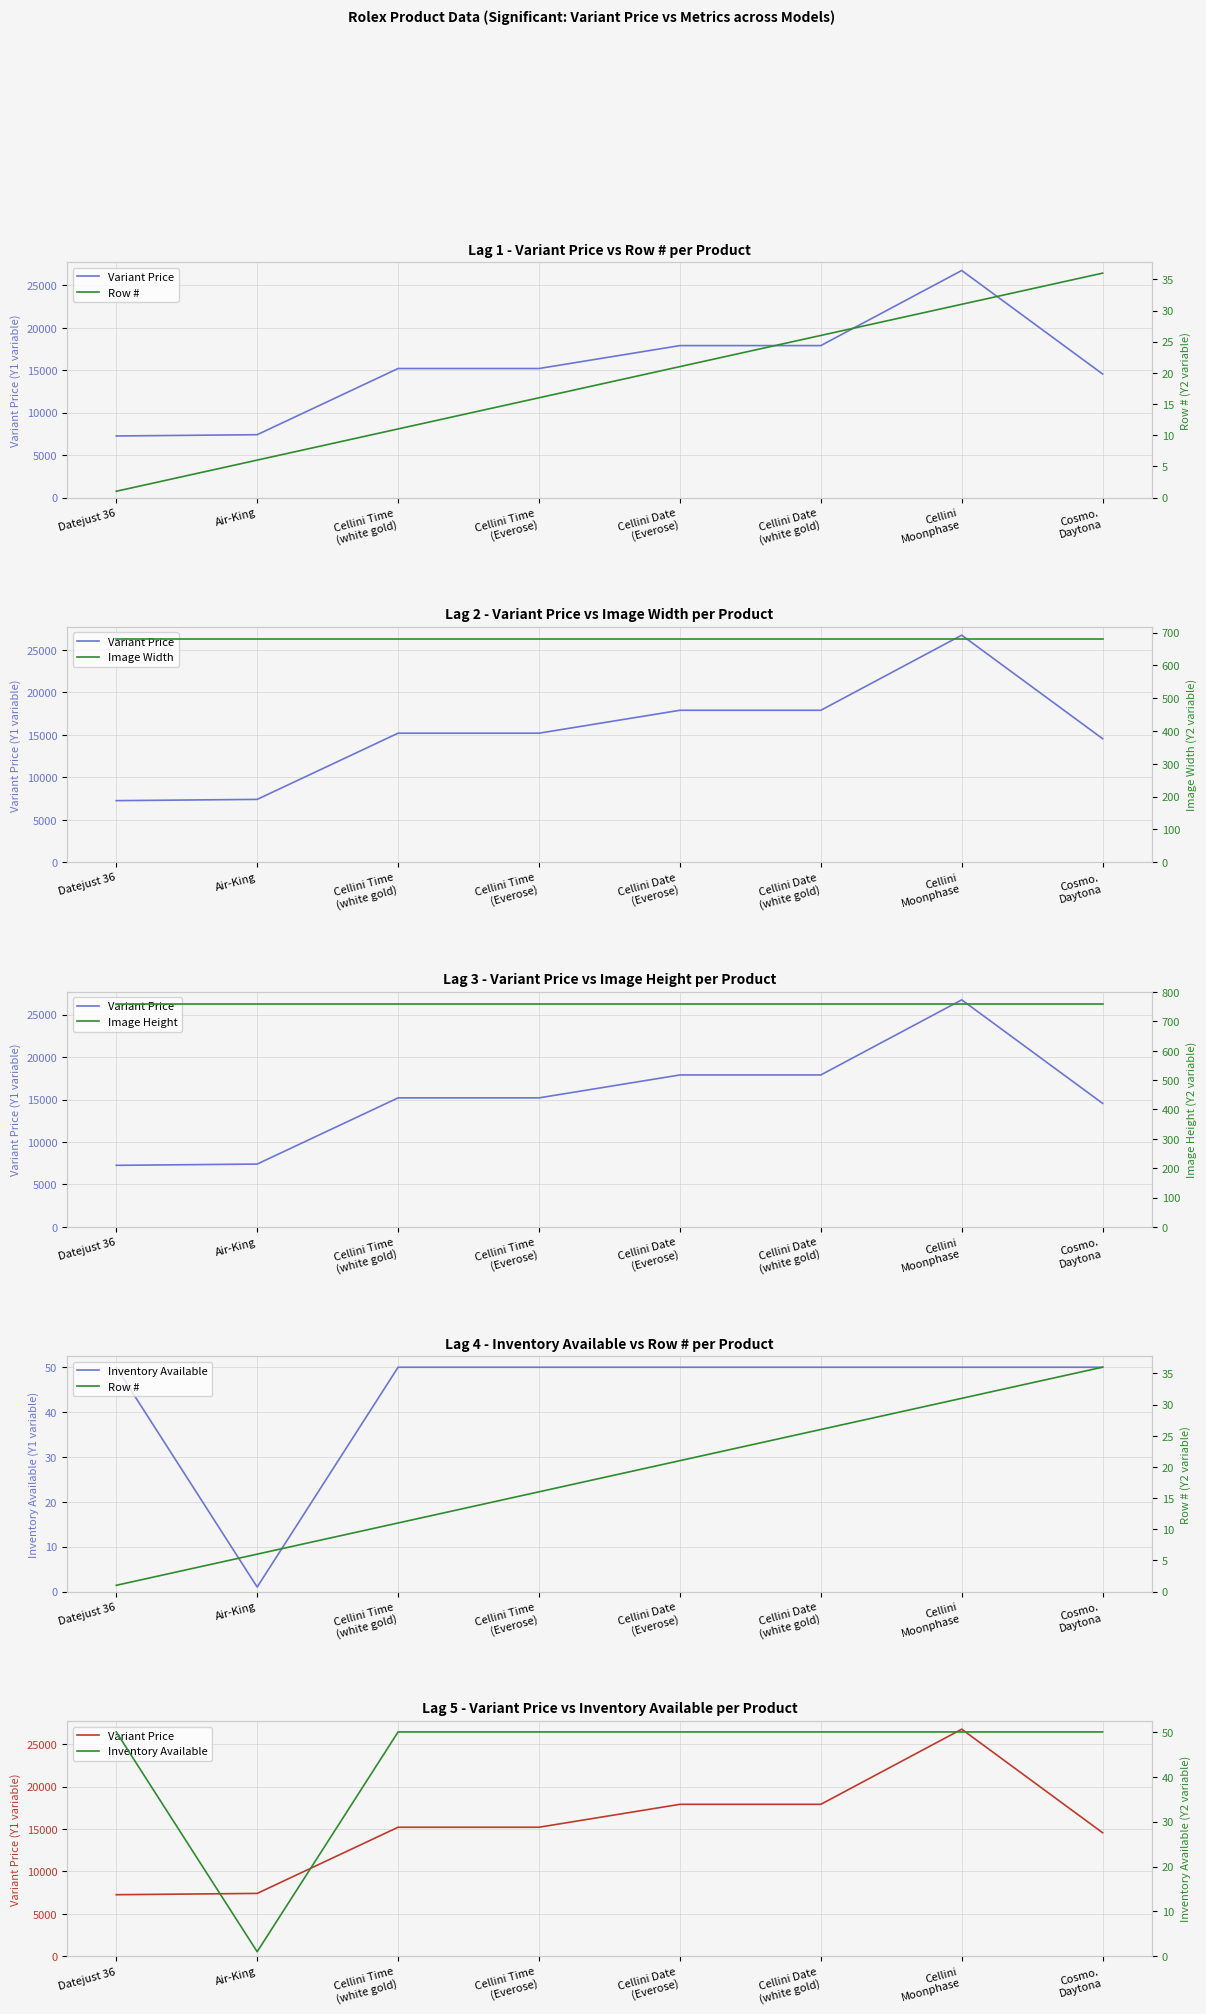

At which category does the chart reach its minimum across all series?

Datejust 36